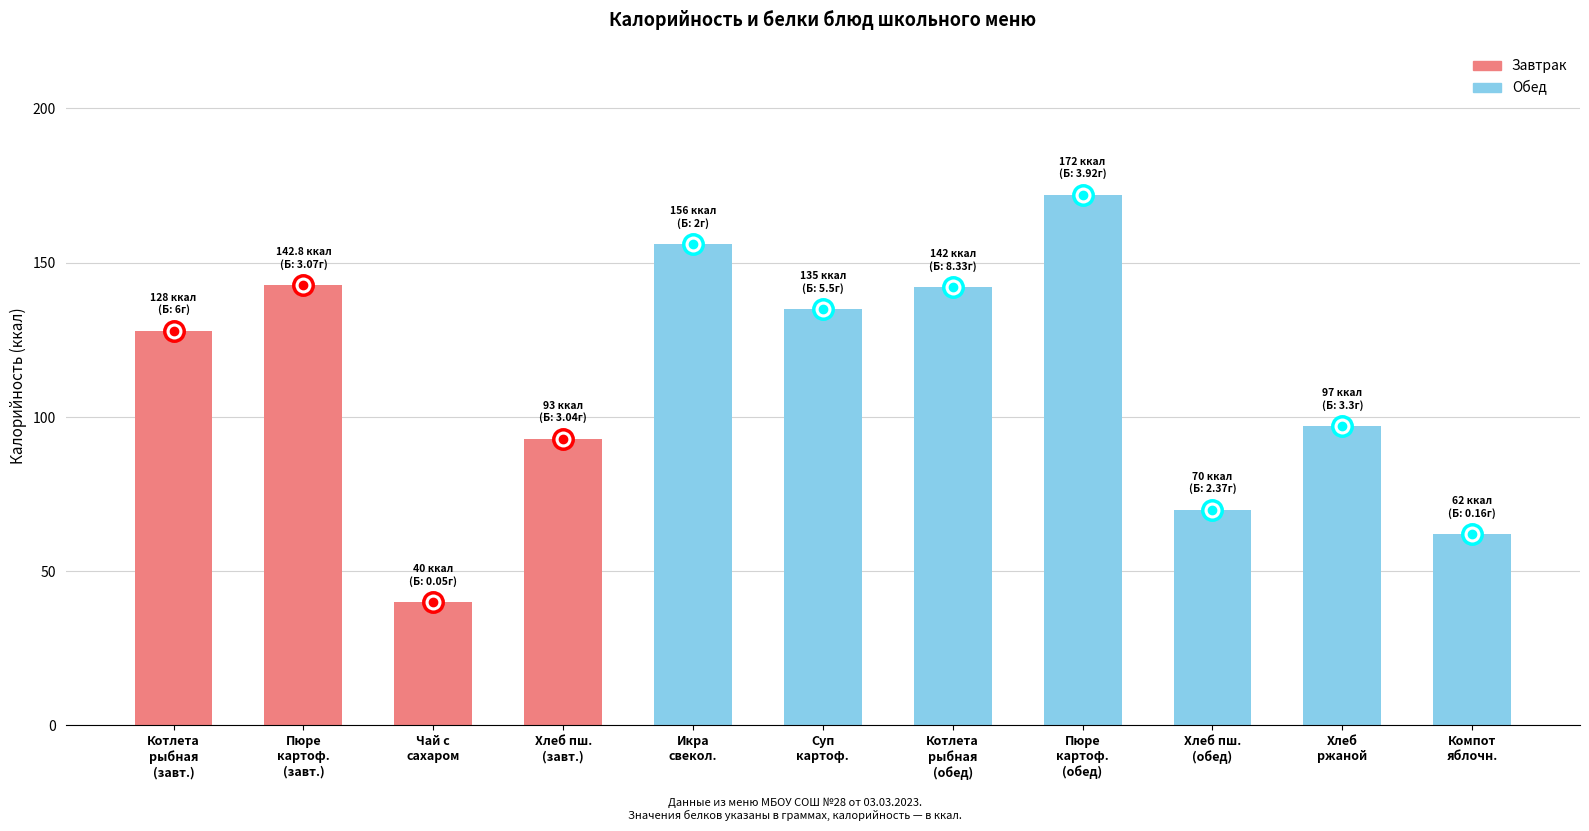

What is the sum of all values?

1237.8